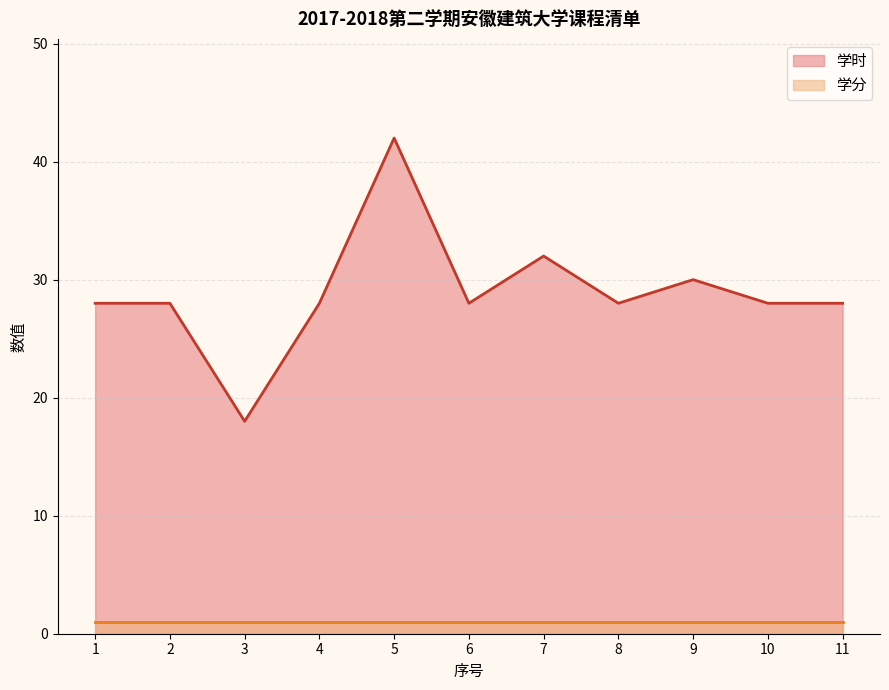

List the labels in order of value, smallest first.

3, 1, 2, 4, 6, 8, 10, 11, 9, 7, 5